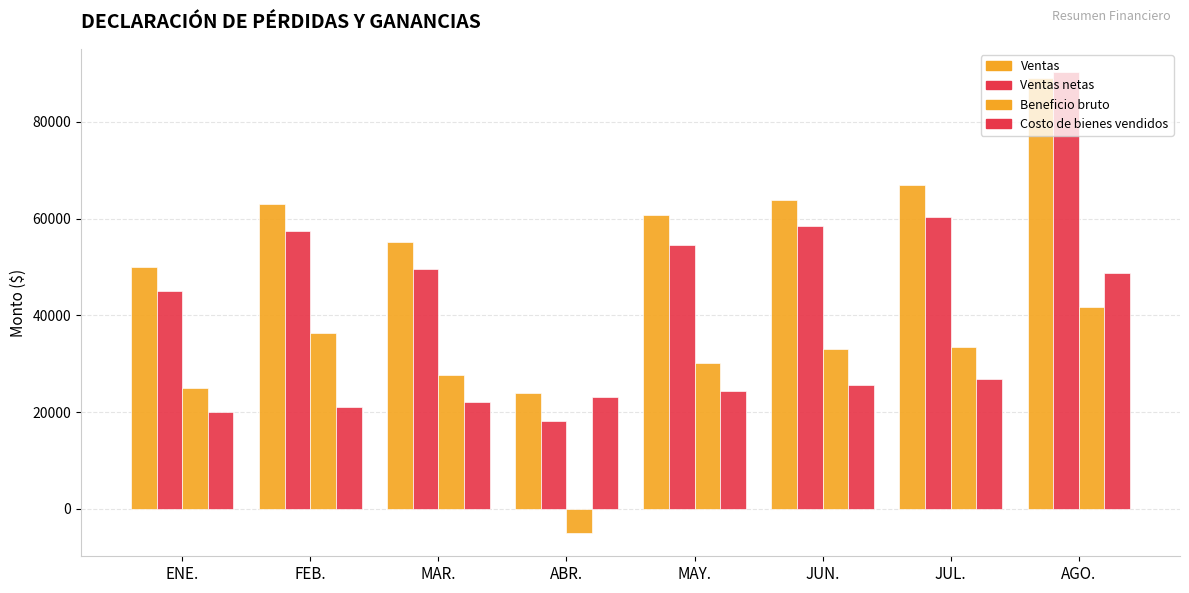

How many bars are there in total?

32